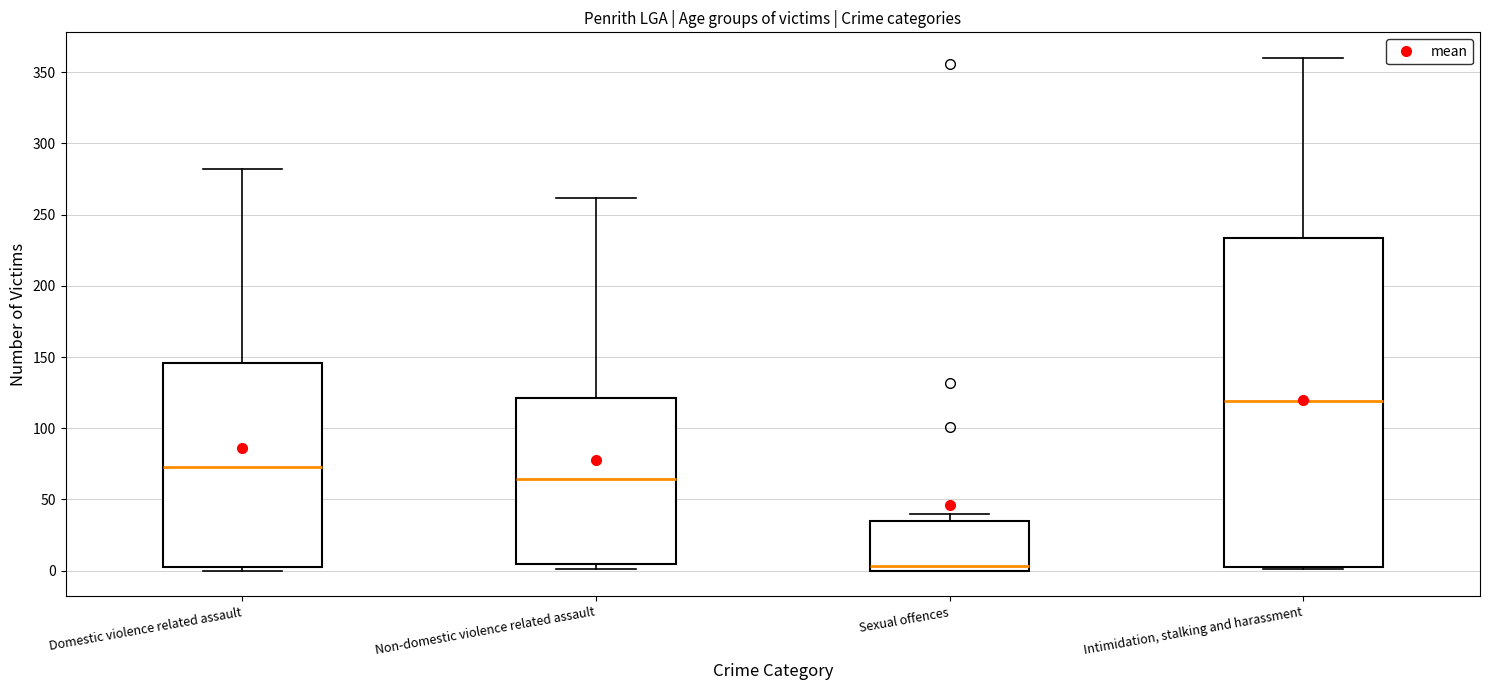

Reading left to right, read every box against the y-axis: the position of its median line, the range the box covers, and the ends of its whiskers. The values are not printed on the chart, so give them approximately, as read against the axis.

Domestic violence related assault: median 75, box 5 to 145, whiskers 0 to 280
Non-domestic violence related assault: median 65, box 5 to 120, whiskers 0 to 260
Sexual offences: median 5, box 0 to 35, whiskers 0 to 40
Intimidation, stalking and harassment: median 120, box 5 to 235, whiskers 0 to 360